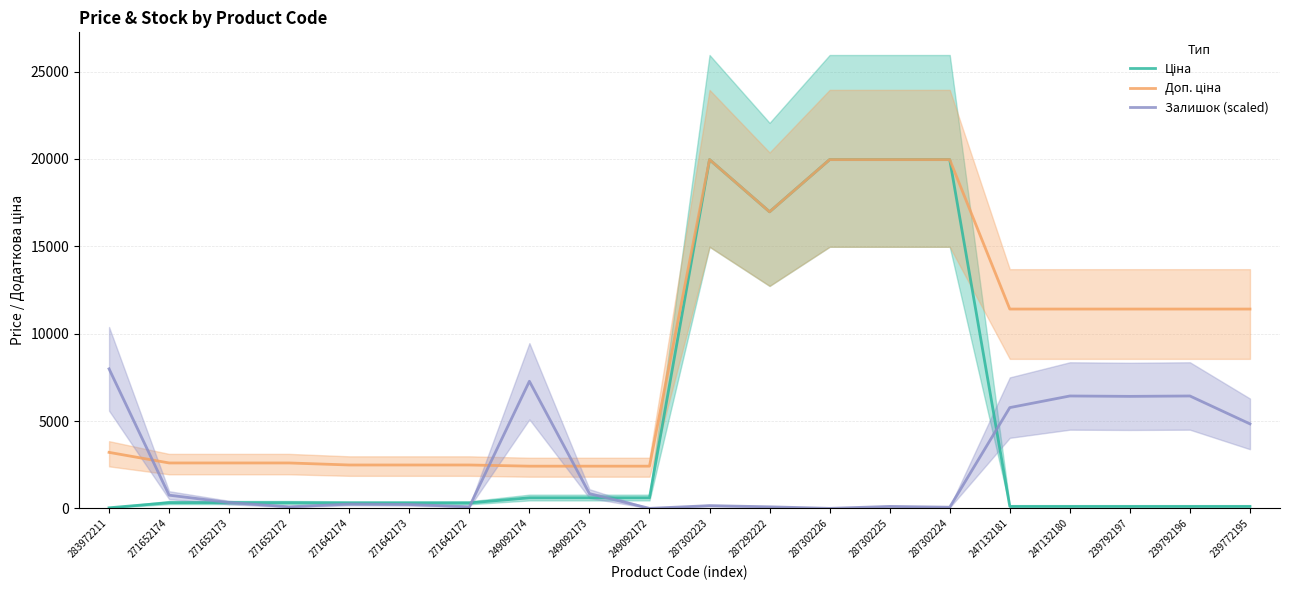

What is the label of the 1st point from the right?

239772195